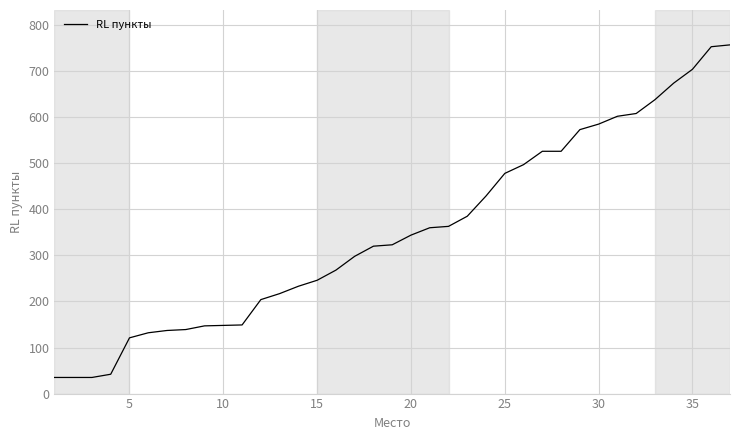

Is this an area chart (filled region under the line)?

No